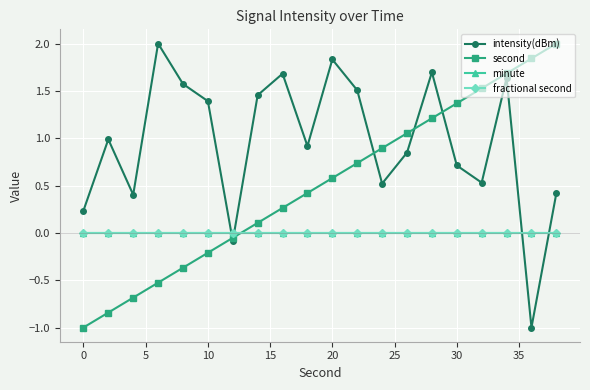

Which series ends up on top after the final intersection of intensity(dBm) and fractional second?

intensity(dBm)